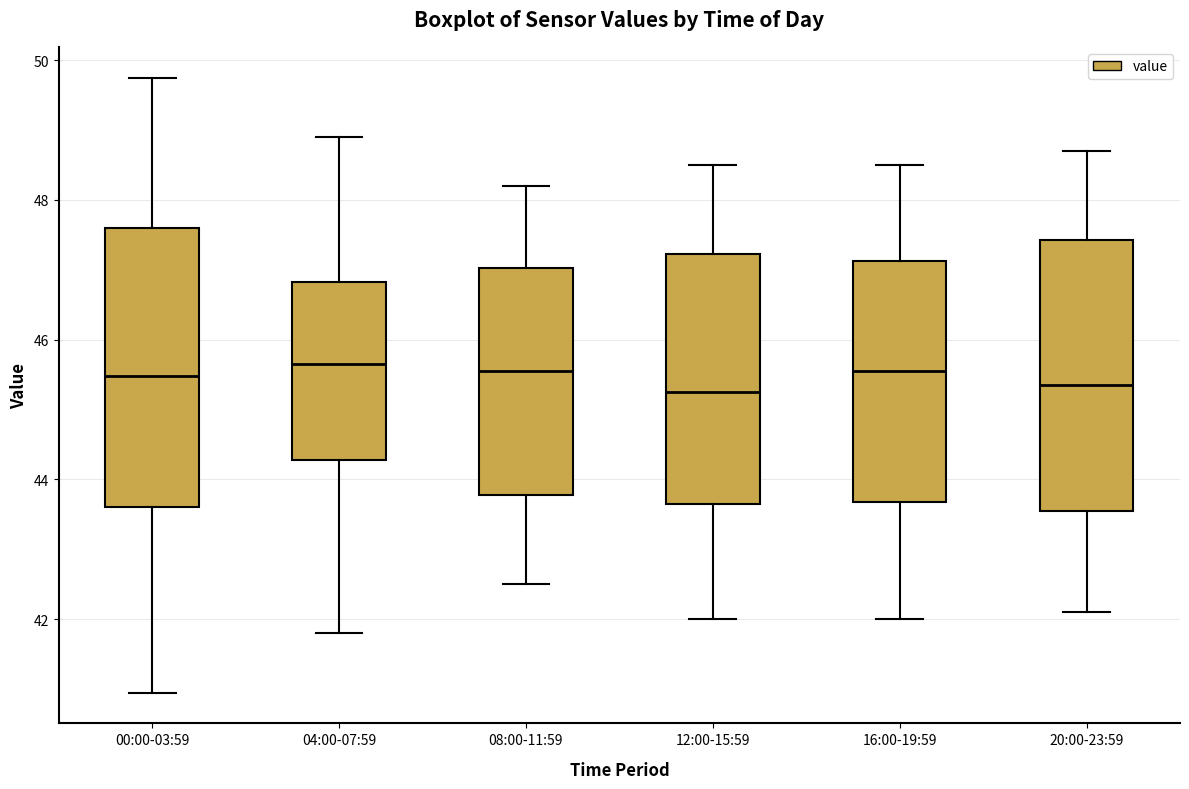

Reading left to right, read every box against the y-axis: the position of its median line, the range the box covers, and the ends of its whiskers. The values are not printed on the chart, so give them approximately, as read against the axis.

00:00-03:59: median 45.4, box 43.6 to 47.6, whiskers 41.0 to 49.8
04:00-07:59: median 45.6, box 44.2 to 46.8, whiskers 41.8 to 49.0
08:00-11:59: median 45.6, box 43.8 to 47.0, whiskers 42.6 to 48.2
12:00-15:59: median 45.2, box 43.6 to 47.2, whiskers 42.0 to 48.6
16:00-19:59: median 45.6, box 43.6 to 47.2, whiskers 42.0 to 48.6
20:00-23:59: median 45.4, box 43.6 to 47.4, whiskers 42.2 to 48.8